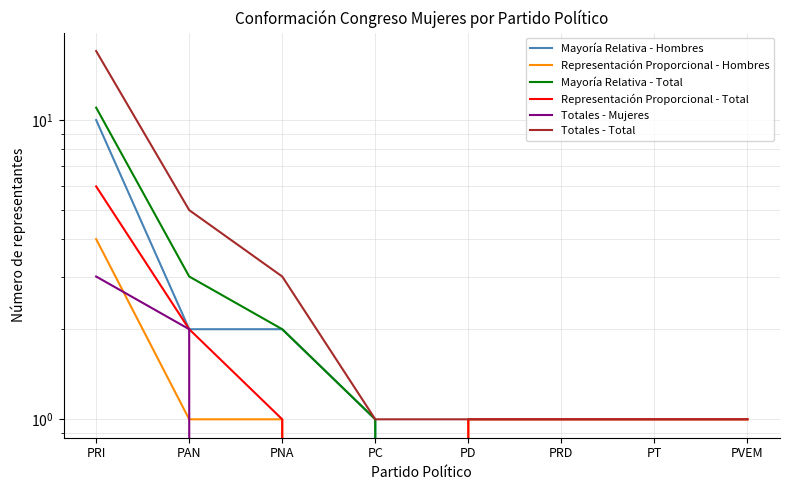

Reading left to right, list all the values displayed in this chart.

Mayoría Relativa - Hombres: 10	2	2	1	0	0	0	0
Representación Proporcional - Hombres: 4	1	1	0	1	1	1	1
Mayoría Relativa - Total: 11	3	2	1	0	0	0	0
Representación Proporcional - Total: 6	2	1	0	1	1	1	1
Totales - Mujeres: 3	2	0	0	0	0	0	0
Totales - Total: 17	5	3	1	1	1	1	1